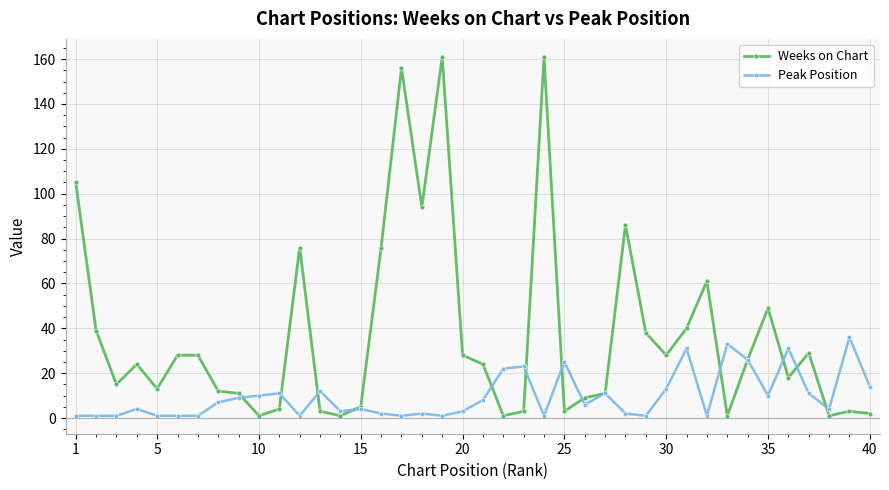

Which series has the largest total across all categories?

Weeks on Chart